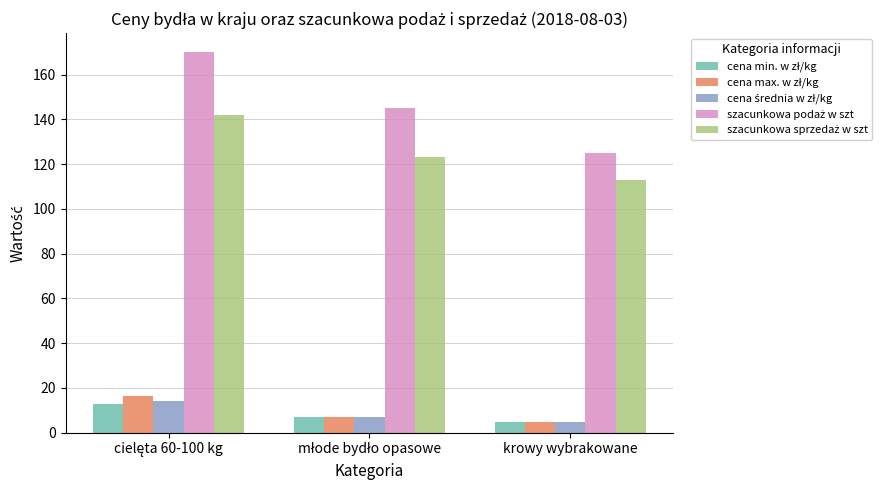

What is the greatest value displayed?

170.0